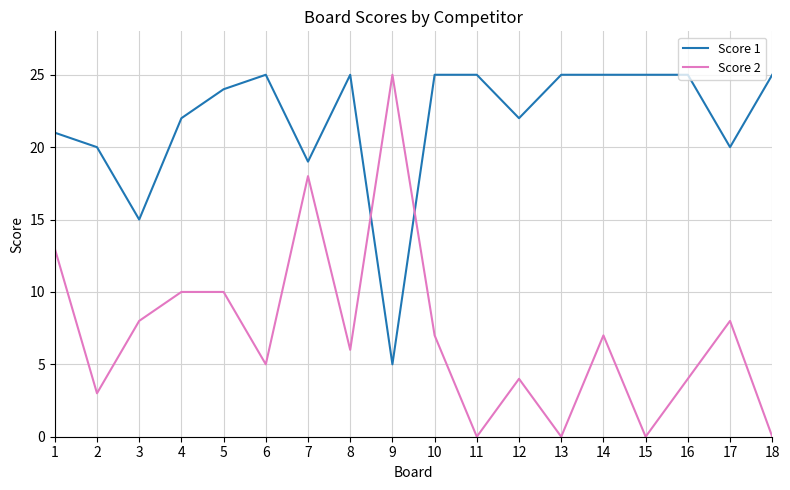

Reading left to right, transcribe all the data shown in this chart.

Score 1: 21	20	15	22	24	25	19	25	5	25	25	22	25	25	25	25	20	25
Score 2: 13	3	8	10	10	5	18	6	25	7	0	4	0	7	0	4	8	0